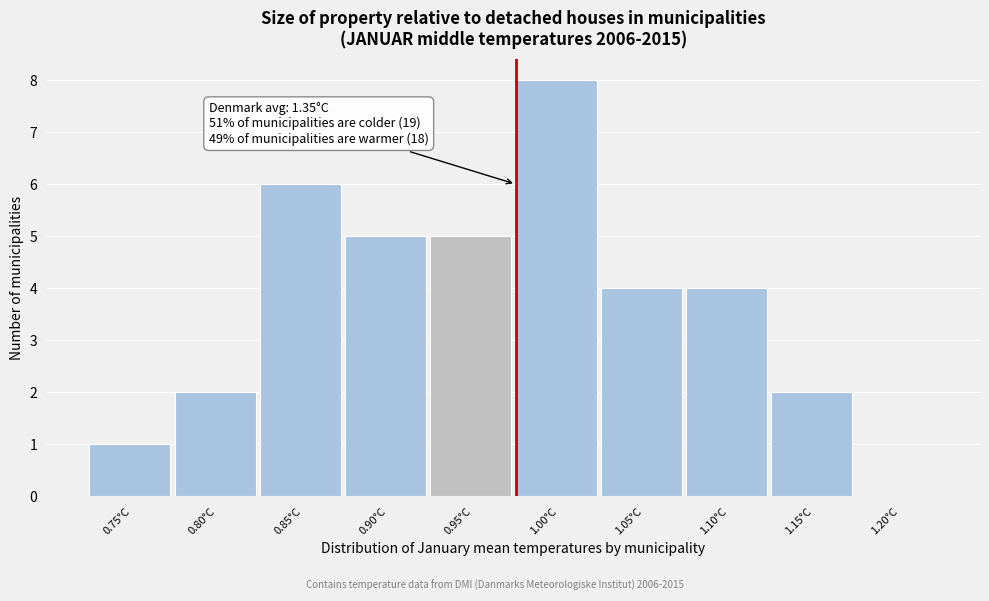

Reading left to right, list all the values displayed in this chart.

0.75°C=1	0.80°C=2	0.85°C=6	0.90°C=5	0.95°C=5	1.00°C=8	1.05°C=4	1.10°C=4	1.15°C=2	1.20°C=0